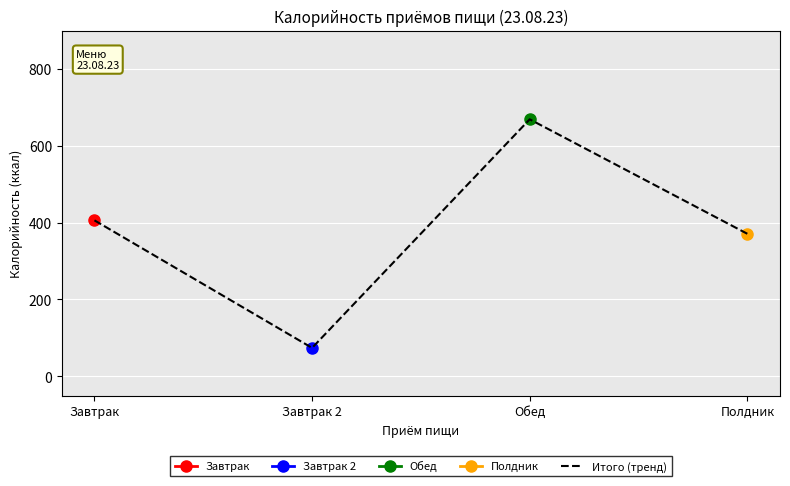

Which category has the highest value across all series?

Обед